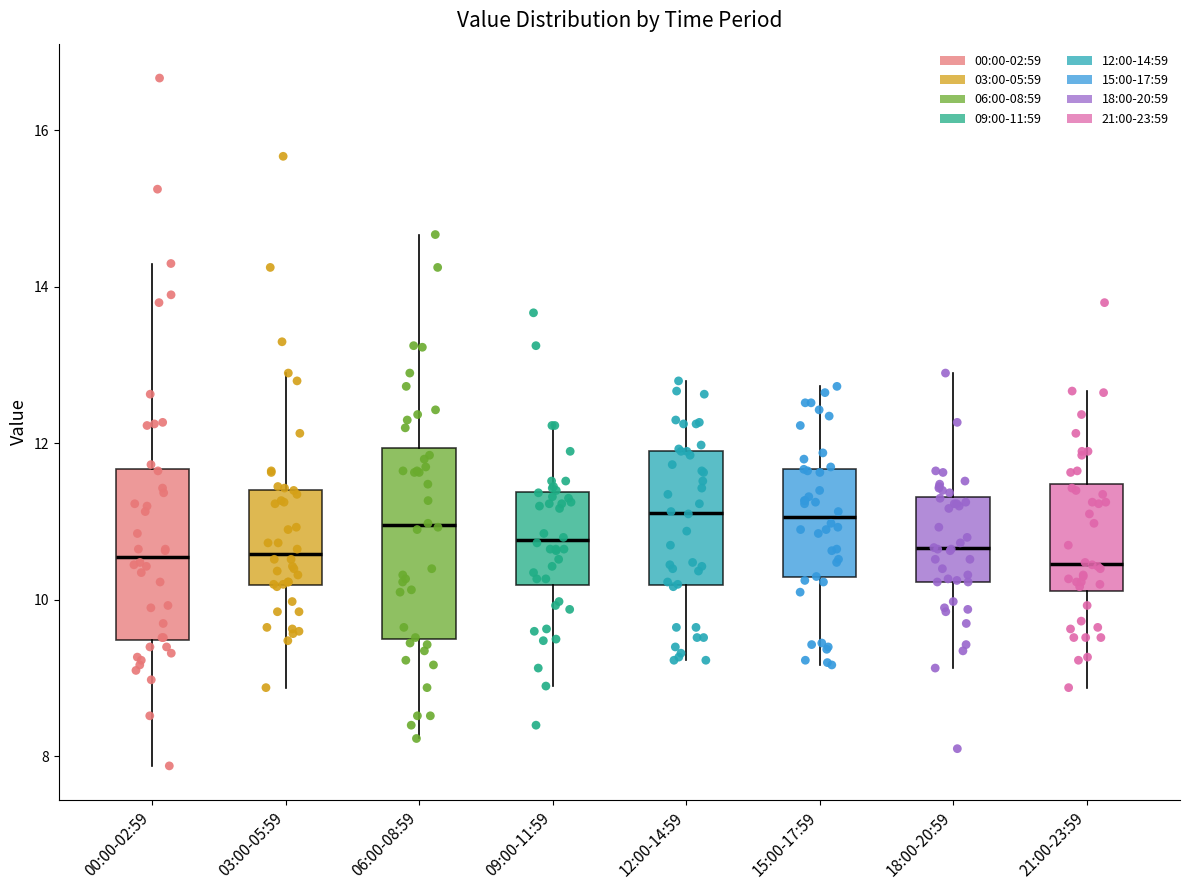

Reading left to right, transcribe this box plot: for each box, give where its median line is, the range the box spans, and where its two whiskers end, as read against the y-axis. The values are not printed on the chart, so give them approximately, as read against the axis.

00:00-02:59: median 10.6, box 9.4 to 11.6, whiskers 7.8 to 14.4
03:00-05:59: median 10.6, box 10.2 to 11.4, whiskers 8.8 to 13.0
06:00-08:59: median 11.0, box 9.6 to 12.0, whiskers 8.2 to 14.6
09:00-11:59: median 10.8, box 10.2 to 11.4, whiskers 9.0 to 12.2
12:00-14:59: median 11.2, box 10.2 to 12.0, whiskers 9.2 to 12.8
15:00-17:59: median 11.0, box 10.2 to 11.6, whiskers 9.2 to 12.8
18:00-20:59: median 10.6, box 10.2 to 11.4, whiskers 9.2 to 13.0
21:00-23:59: median 10.4, box 10.2 to 11.4, whiskers 8.8 to 12.6